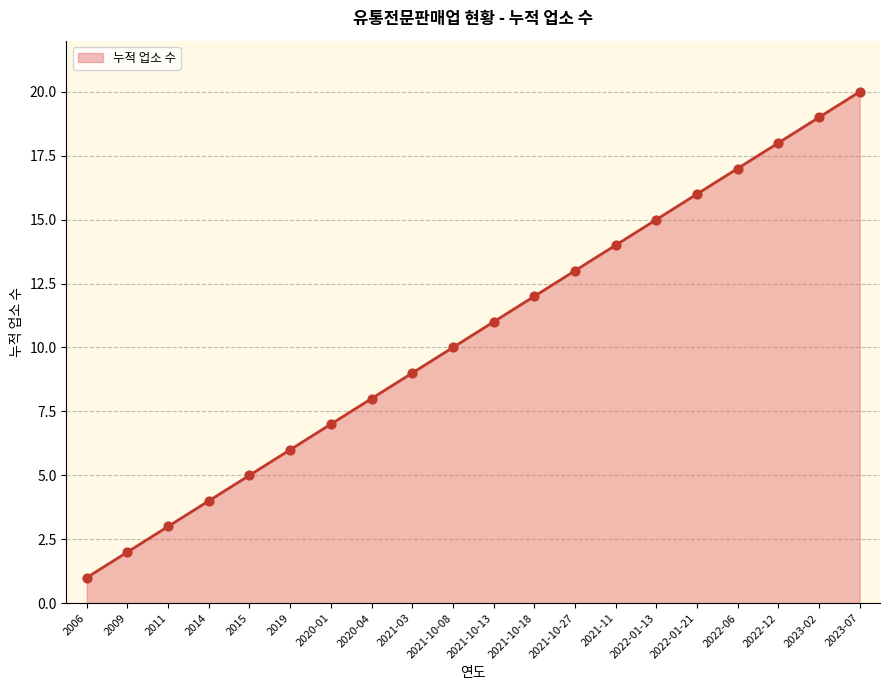

What is the change in value from 2009 to 2021-10-08?

+8